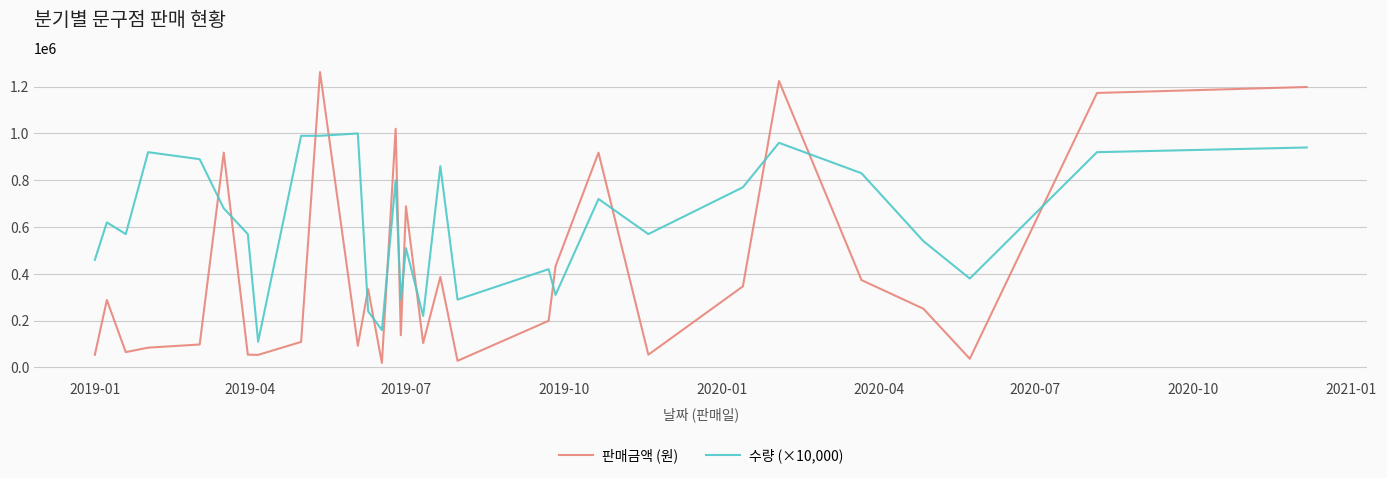

What is the lowest value of the 수량 (×10,000) series?

110000